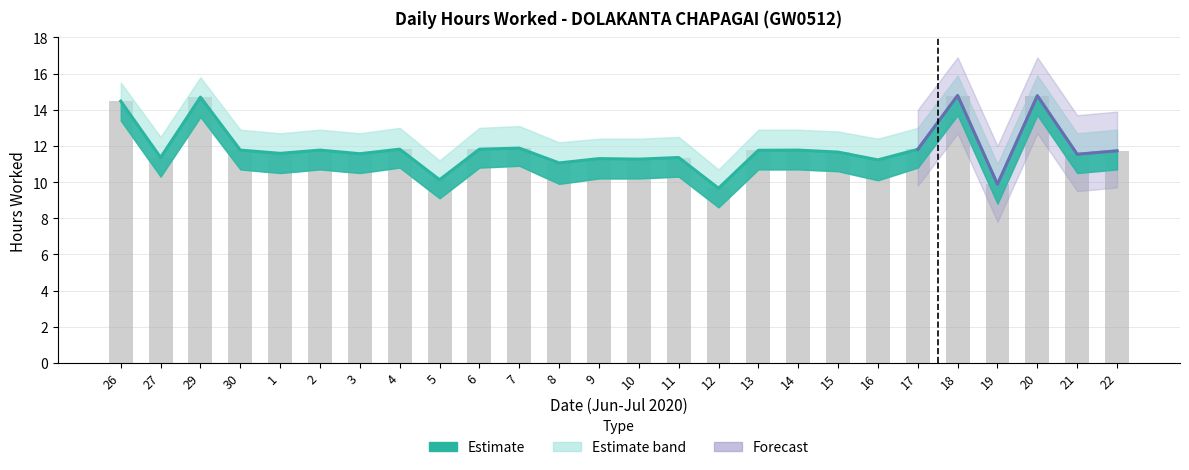

What is the average value?

11.9